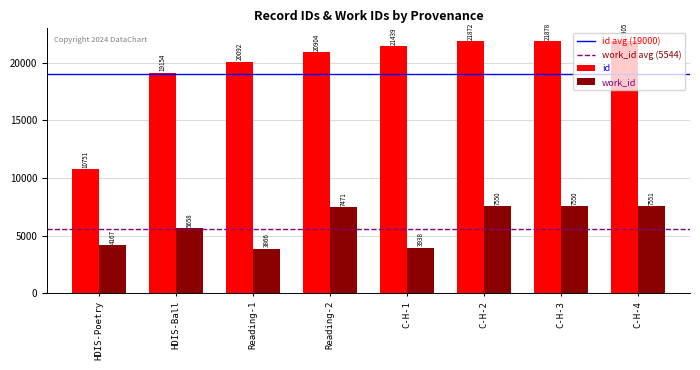

List the series in order of their overall mean, lowest first.

work_id, id